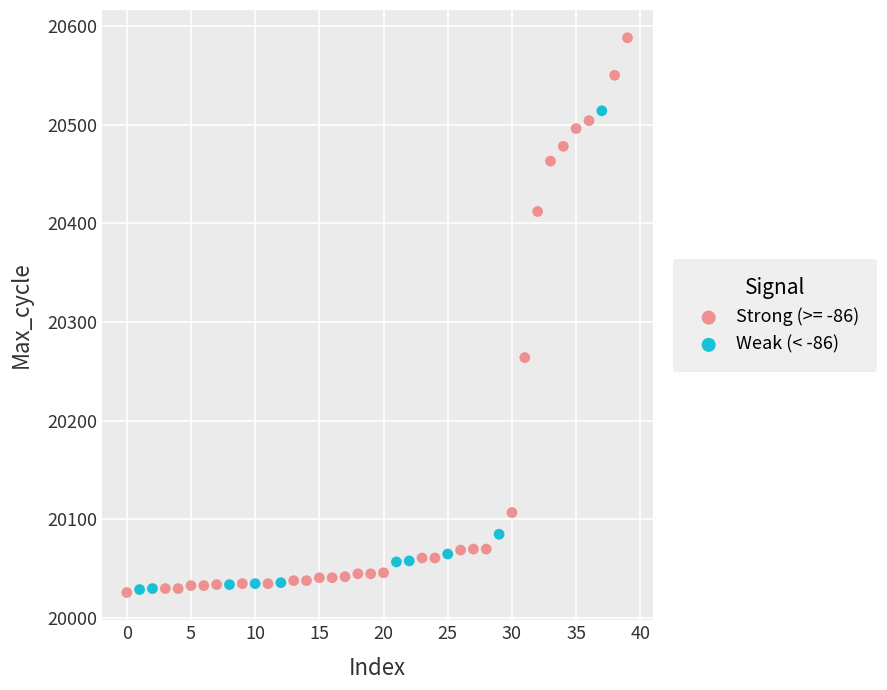

Which series contains the highest Y value?

Strong (>= -86)